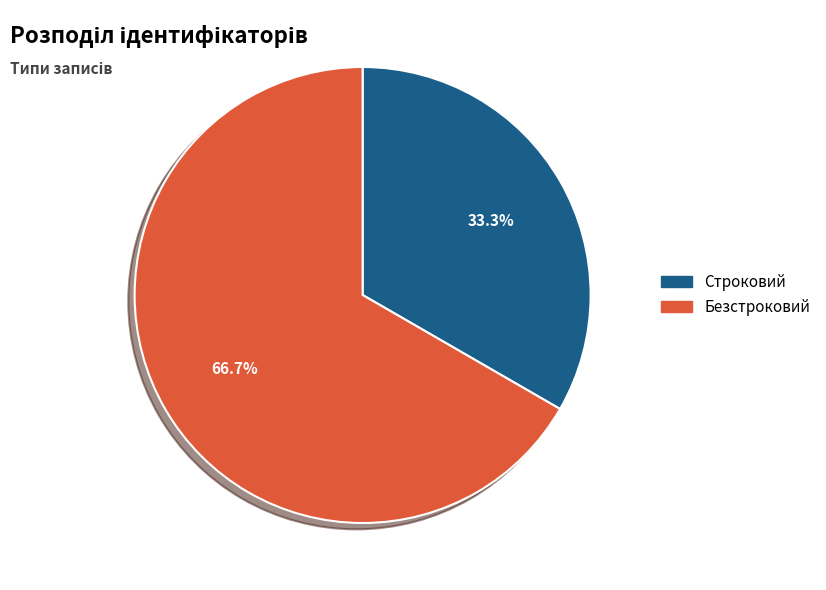

What percentage is the Строковий slice, to the nearest percent?

33%